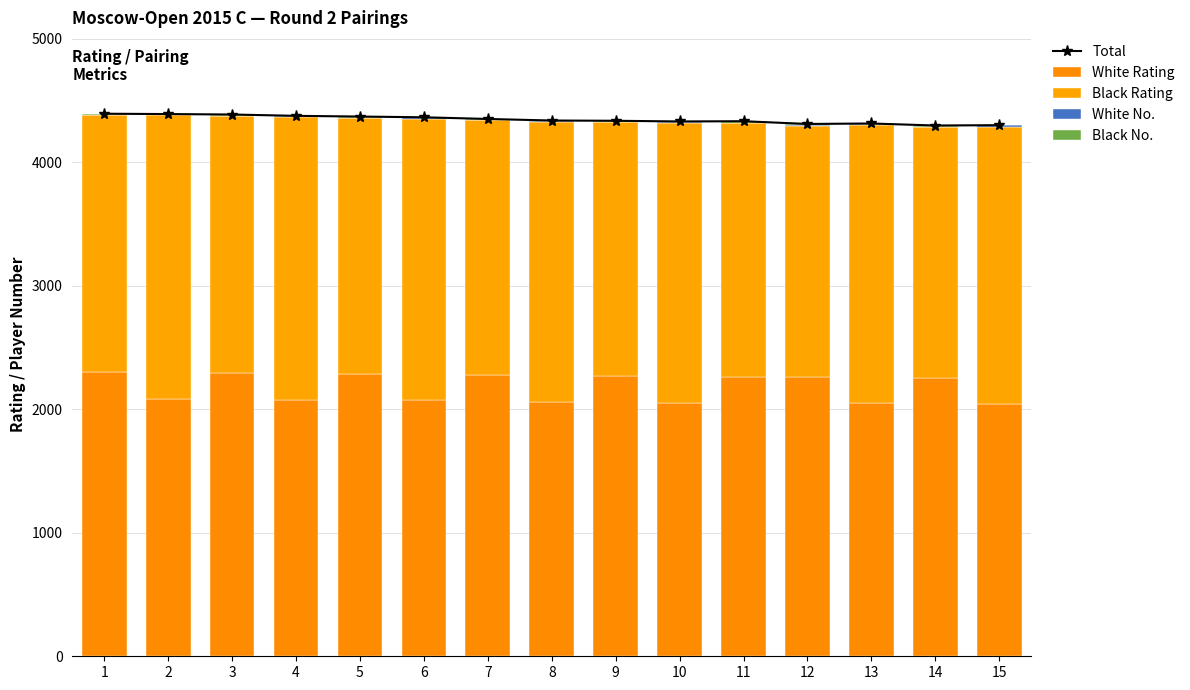

What is the difference between the highest and lowest values at 13?

4311.7